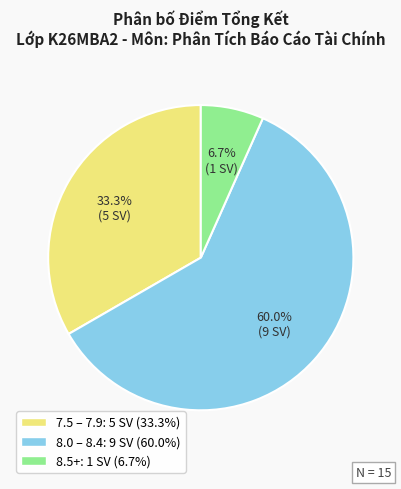

Does any single category account for the majority?

Yes